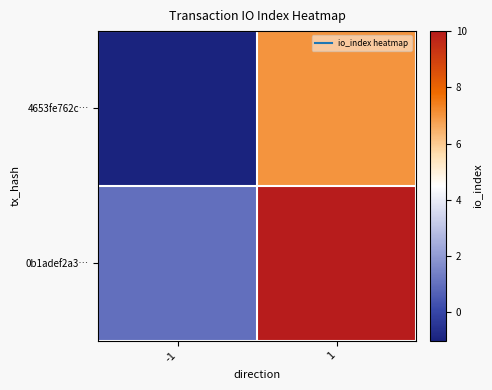

Which series has the largest total across all categories?

0b1adef2a3…